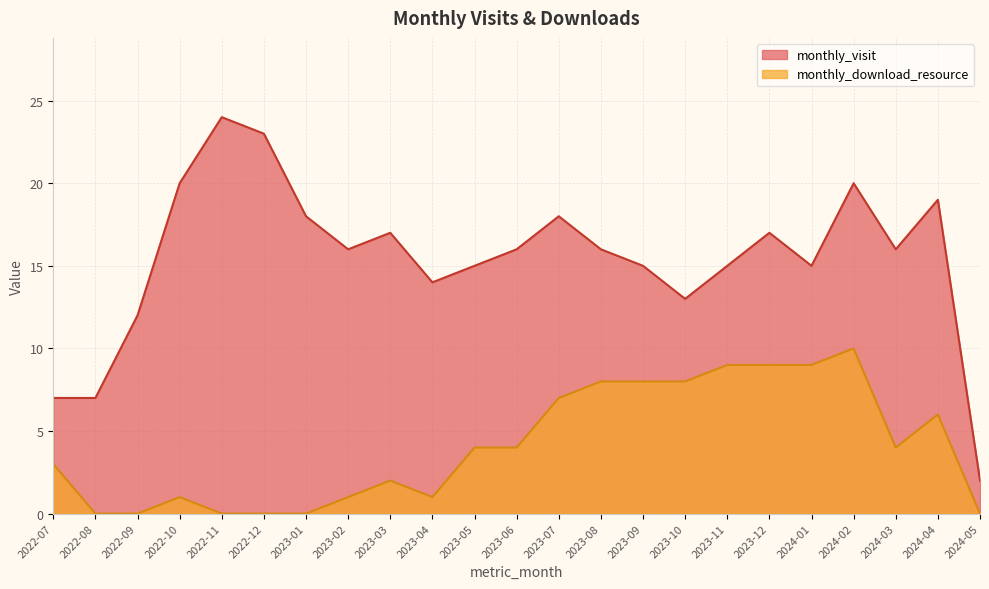

At which label is monthly_download_resource closest to 5?

2023-05